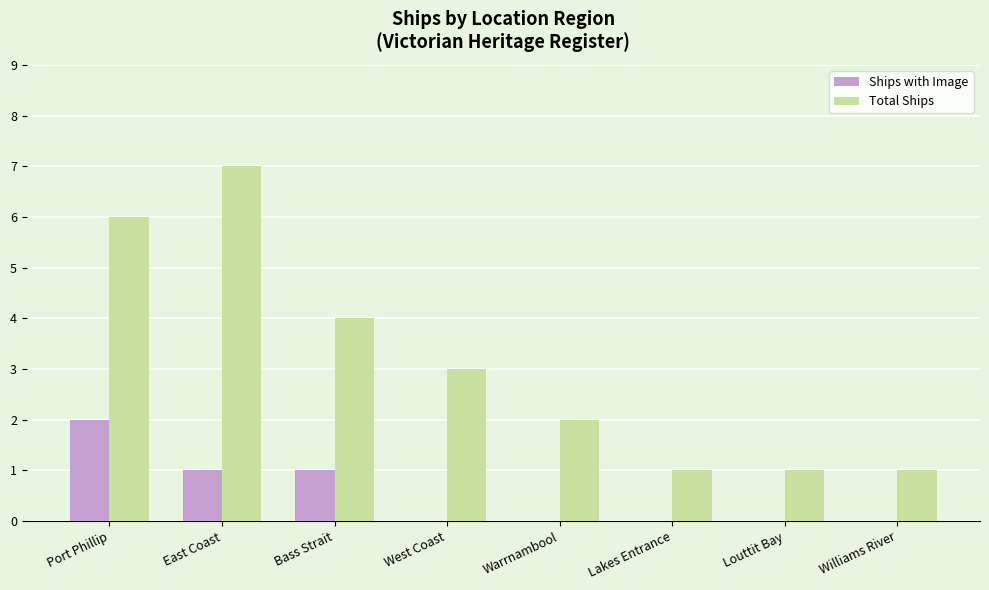

What is the average value of the Total Ships series?

3